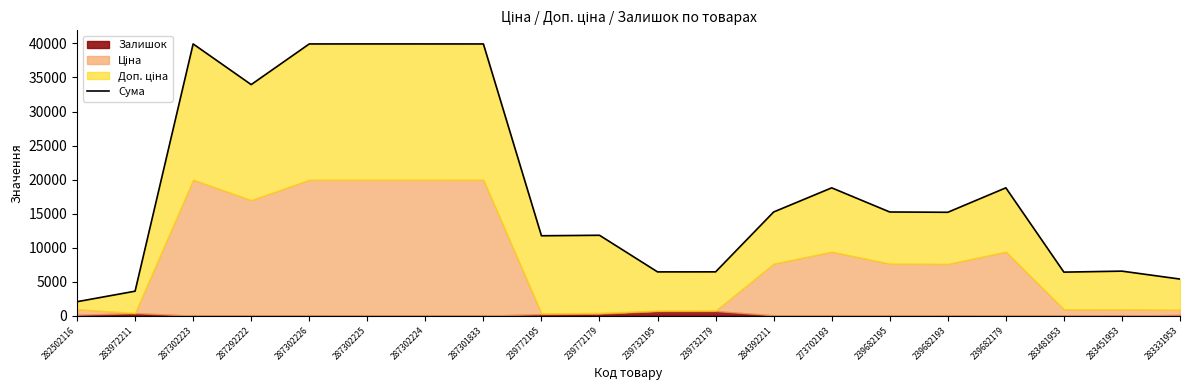

How many points are higher than both their immediate neighbors (excluding endpoints)?

6